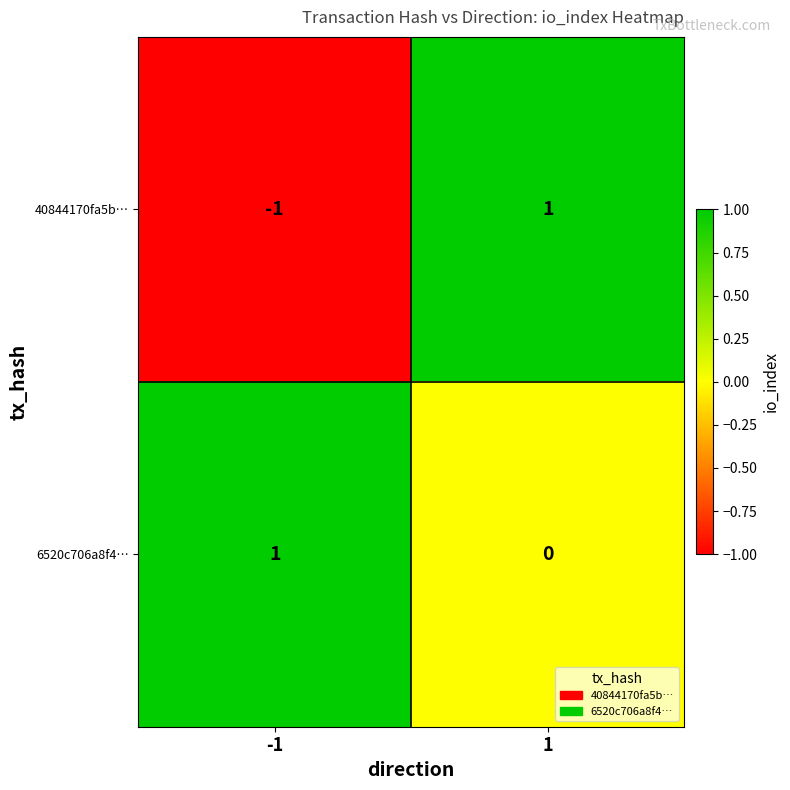

Reading left to right, extract all data points from this chart.

40844170fa5b…: -1	1
6520c706a8f4…: 1	0